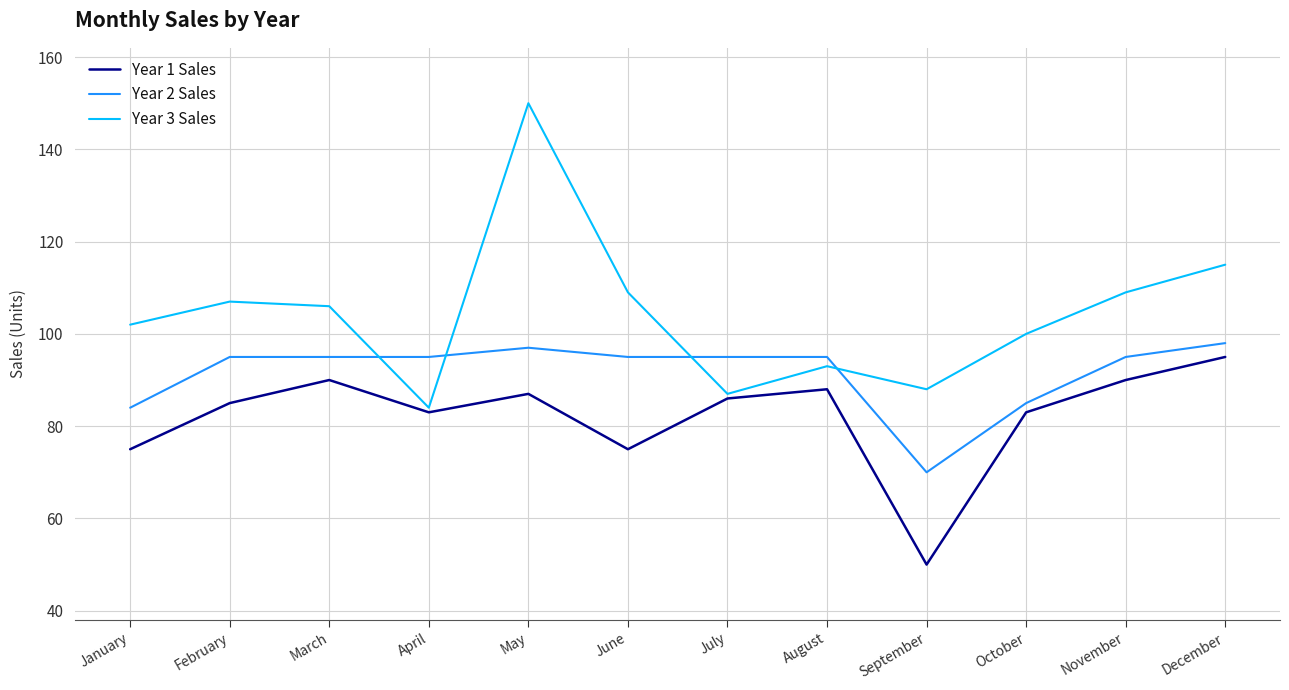

Is it true that Year 2 Sales equals 95 at June?

True